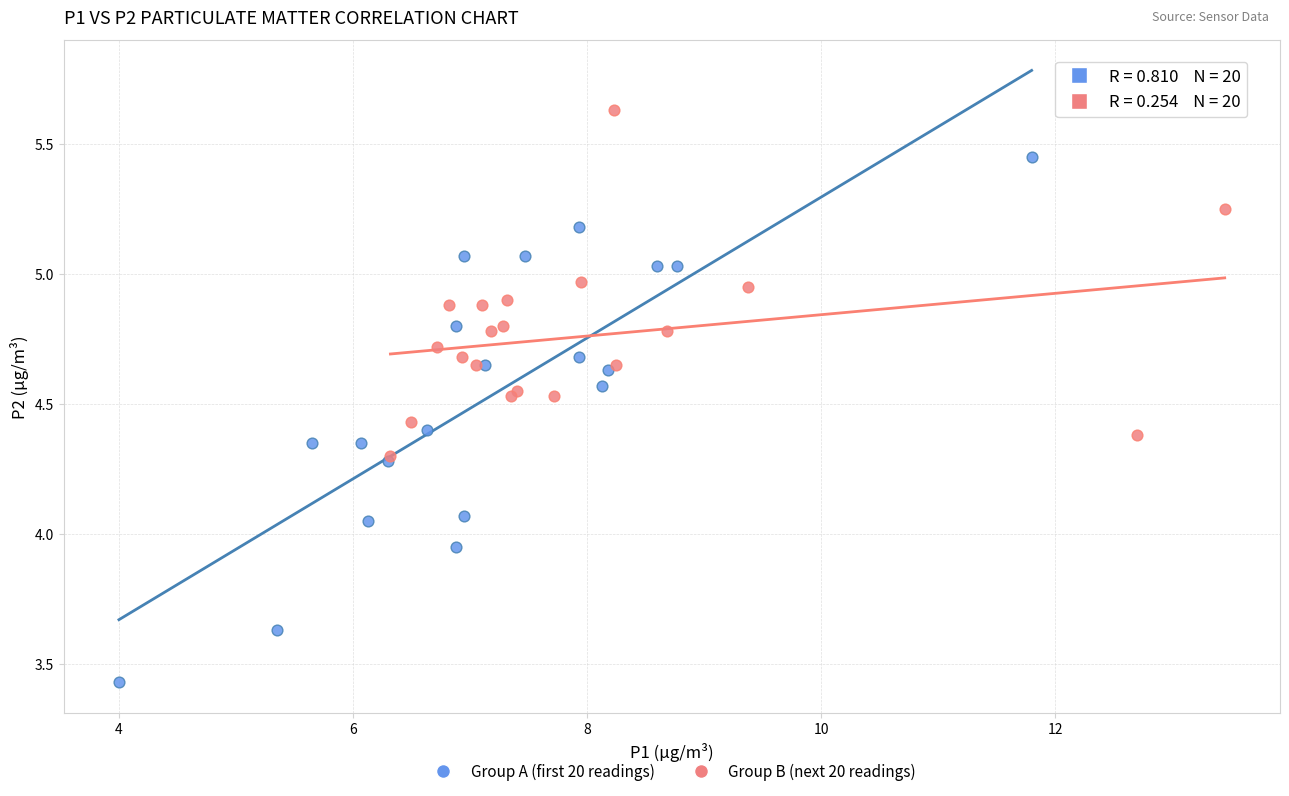

Which series contains the highest Y value?

Group B (next 20 readings)